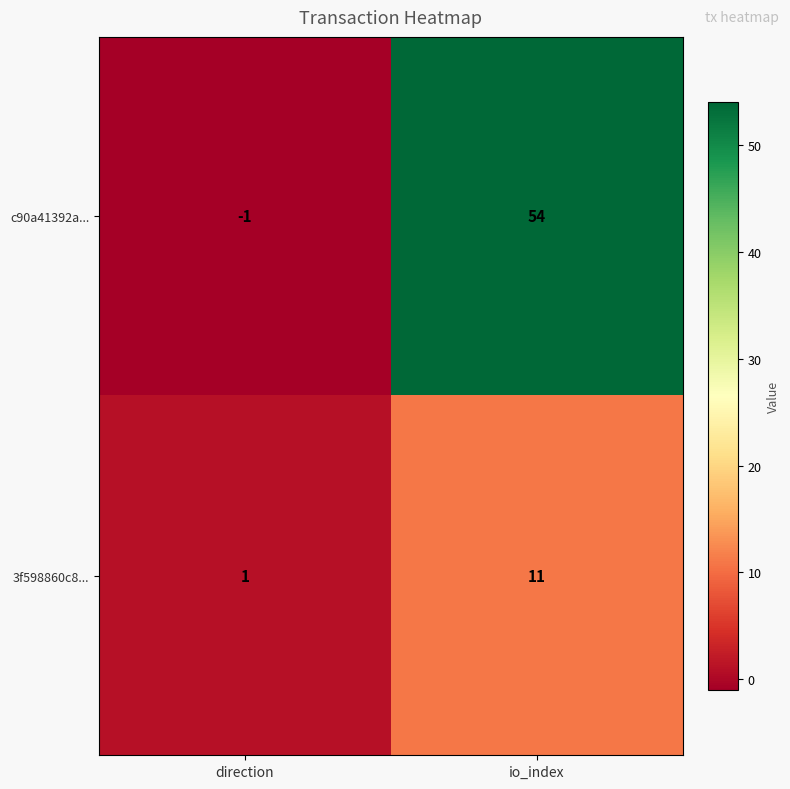

Rank the series by their maximum value, from highest to lowest.

c90a41392a..., 3f598860c8...